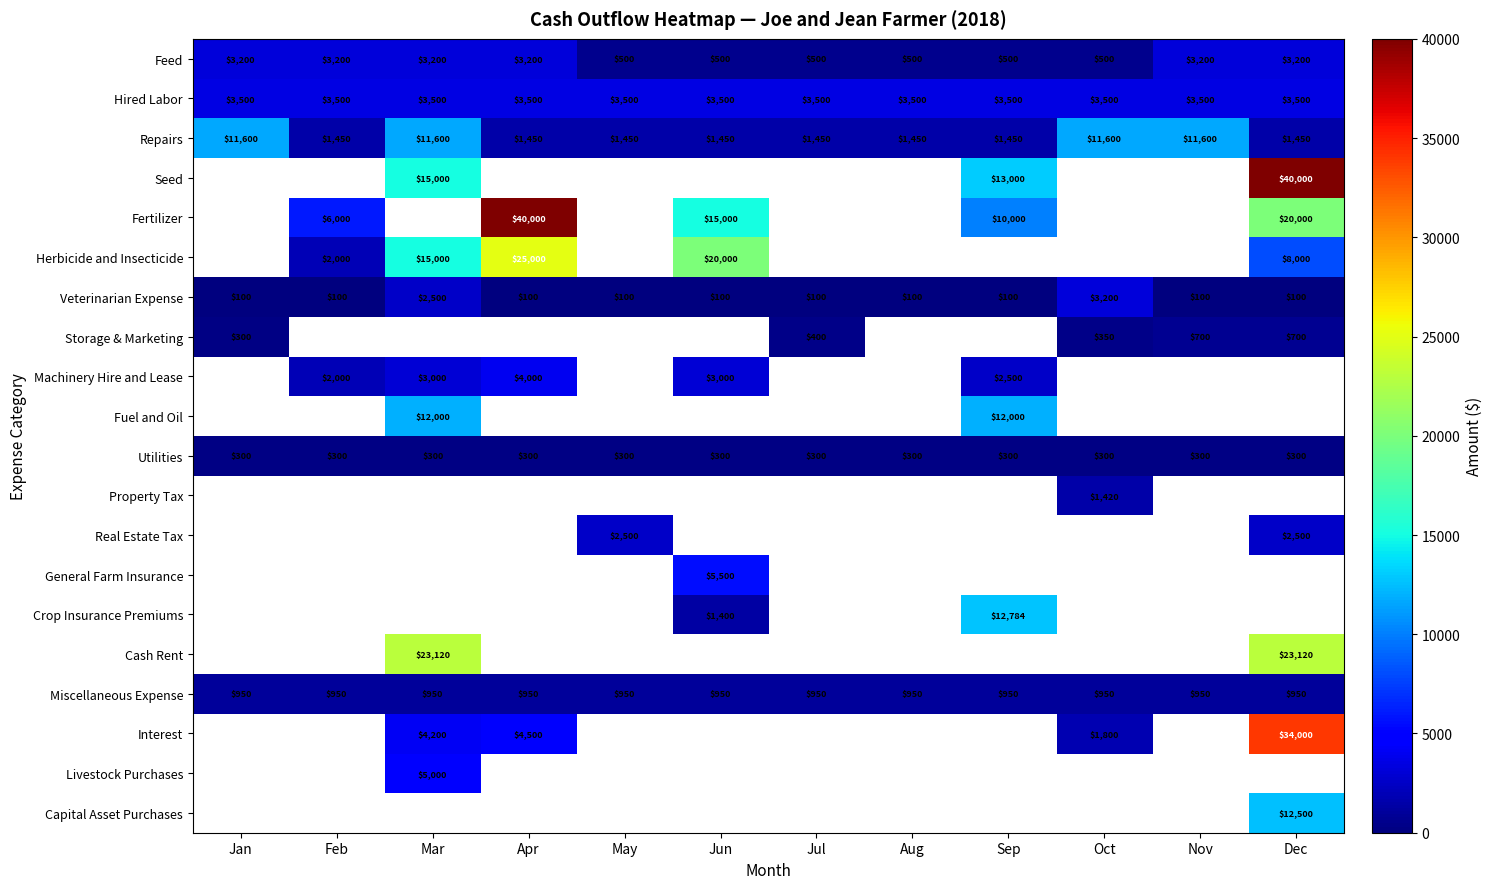

At which label is Veterinarian Expense closest to 1650?

Mar